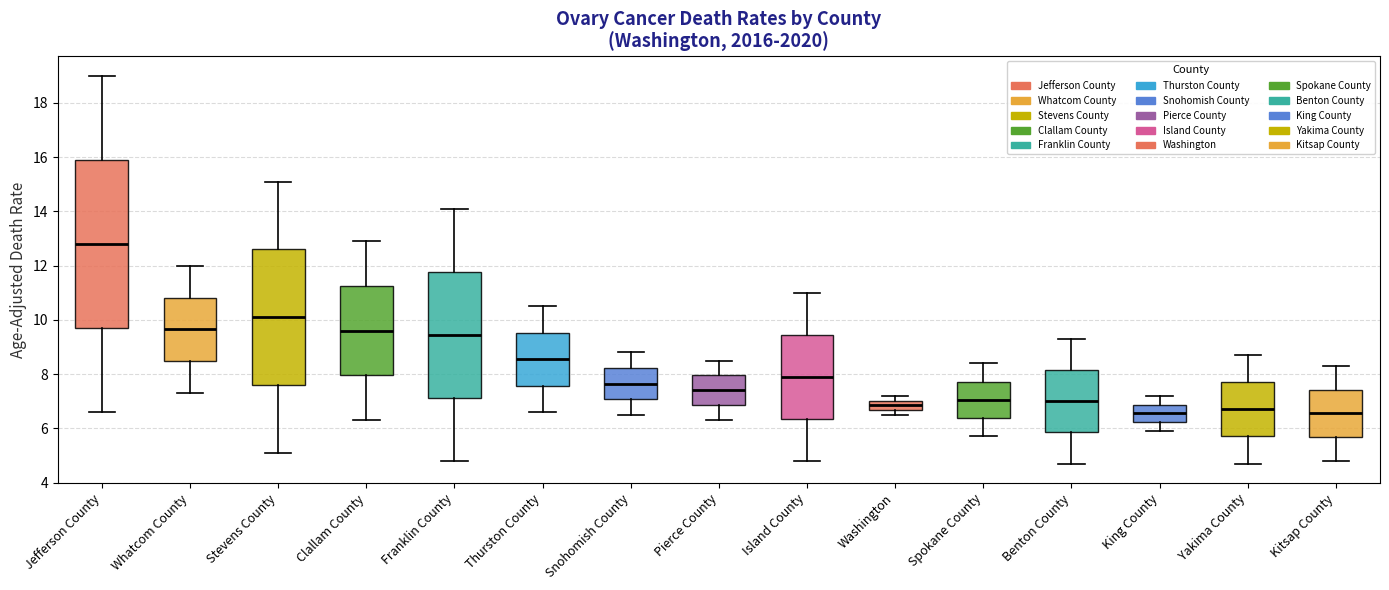

Reading left to right, read every box against the y-axis: the position of its median line, the range the box covers, and the ends of its whiskers. The values are not printed on the chart, so give them approximately, as read against the axis.

Jefferson County: median 12.8, box 9.8 to 16.0, whiskers 6.6 to 19.0
Whatcom County: median 9.6, box 8.4 to 10.8, whiskers 7.4 to 12.0
Stevens County: median 10.2, box 7.6 to 12.6, whiskers 5.2 to 15.2
Clallam County: median 9.6, box 8.0 to 11.2, whiskers 6.4 to 13.0
Franklin County: median 9.4, box 7.2 to 11.8, whiskers 4.8 to 14.2
Thurston County: median 8.6, box 7.6 to 9.6, whiskers 6.6 to 10.6
Snohomish County: median 7.6, box 7.0 to 8.2, whiskers 6.6 to 8.8
Pierce County: median 7.4, box 6.8 to 8.0, whiskers 6.4 to 8.6
Island County: median 8.0, box 6.4 to 9.4, whiskers 4.8 to 11.0
Washington: median 6.8, box 6.6 to 7.0, whiskers 6.6 (just below the box's lower edge) to 7.2
Spokane County: median 7.0, box 6.4 to 7.8, whiskers 5.8 to 8.4
Benton County: median 7.0, box 5.8 to 8.2, whiskers 4.8 to 9.4
King County: median 6.6, box 6.2 to 6.8, whiskers 6.0 to 7.2
Yakima County: median 6.8, box 5.8 to 7.8, whiskers 4.8 to 8.8
Kitsap County: median 6.6, box 5.6 to 7.4, whiskers 4.8 to 8.4